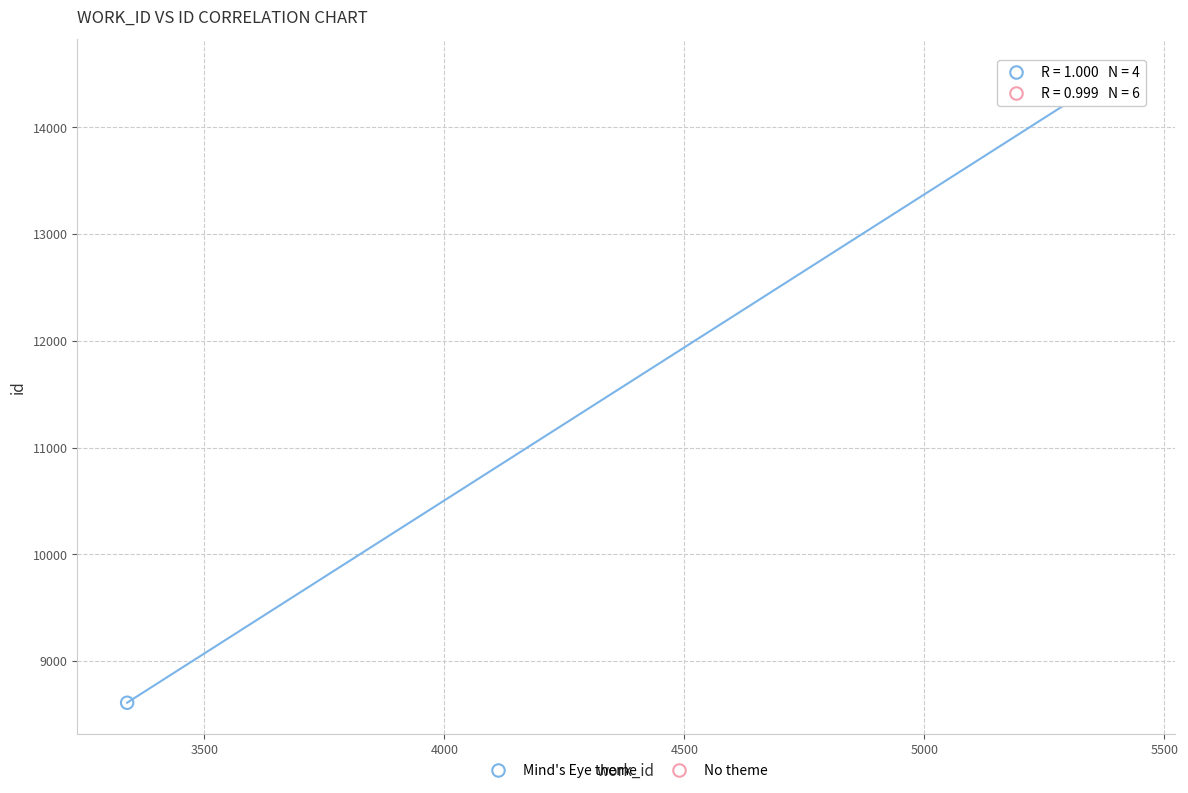

Which series has the widest spread of Y values?

Mind's Eye theme